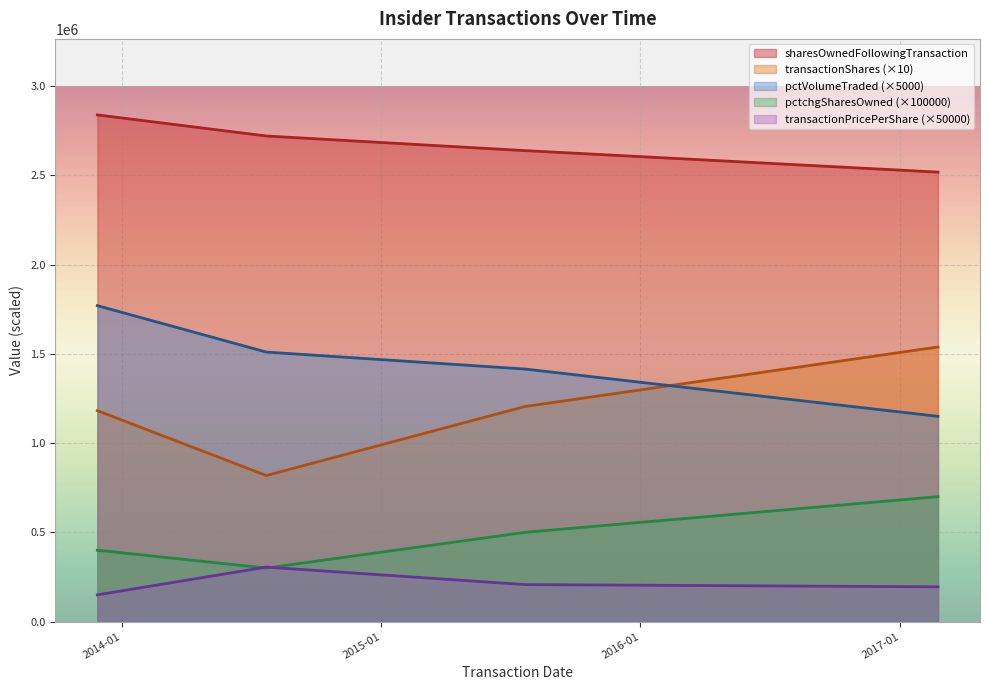

Does the chart display data point markers on the line(s)?

No